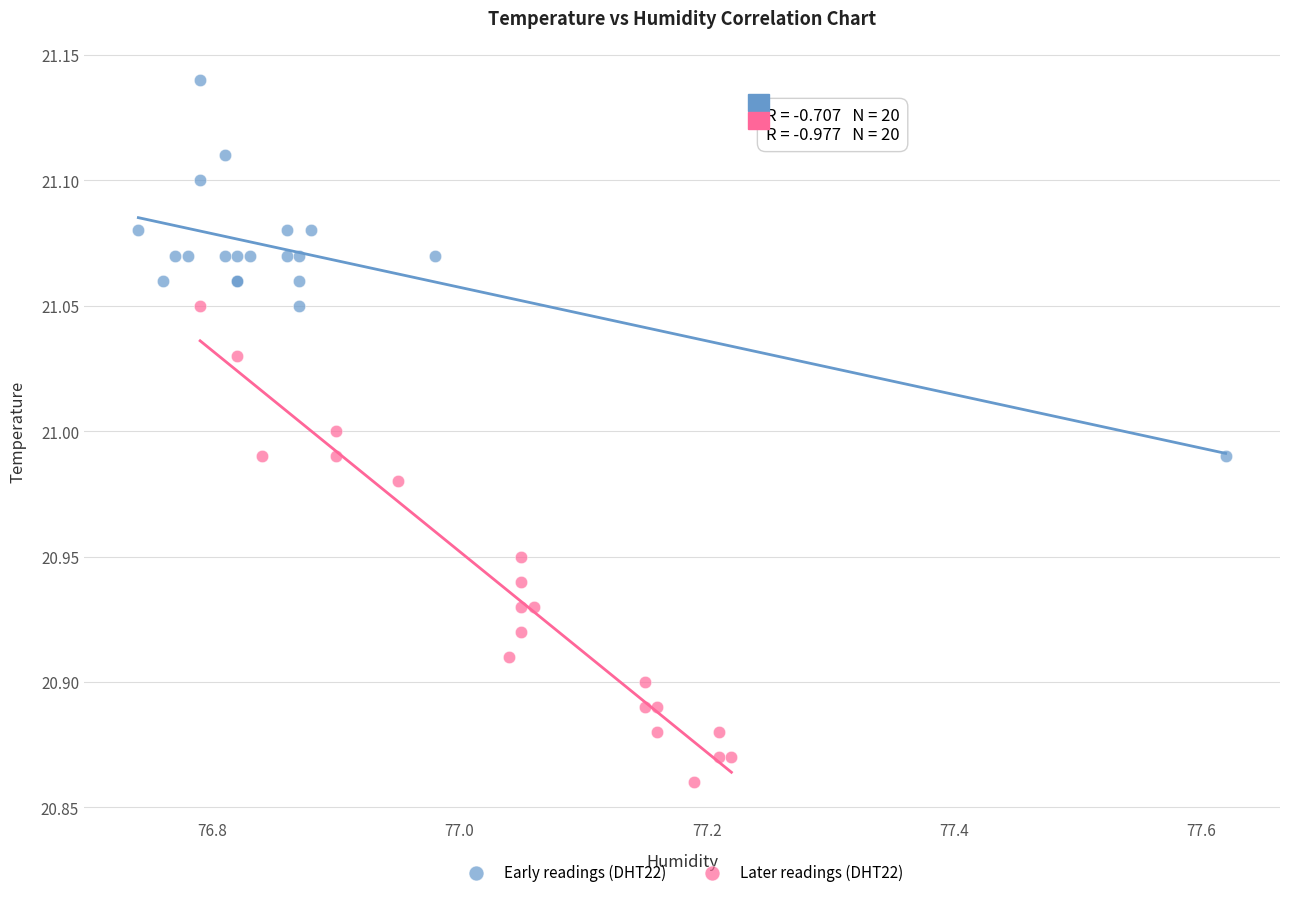

Which series contains the lowest Y value?

Later readings (DHT22)